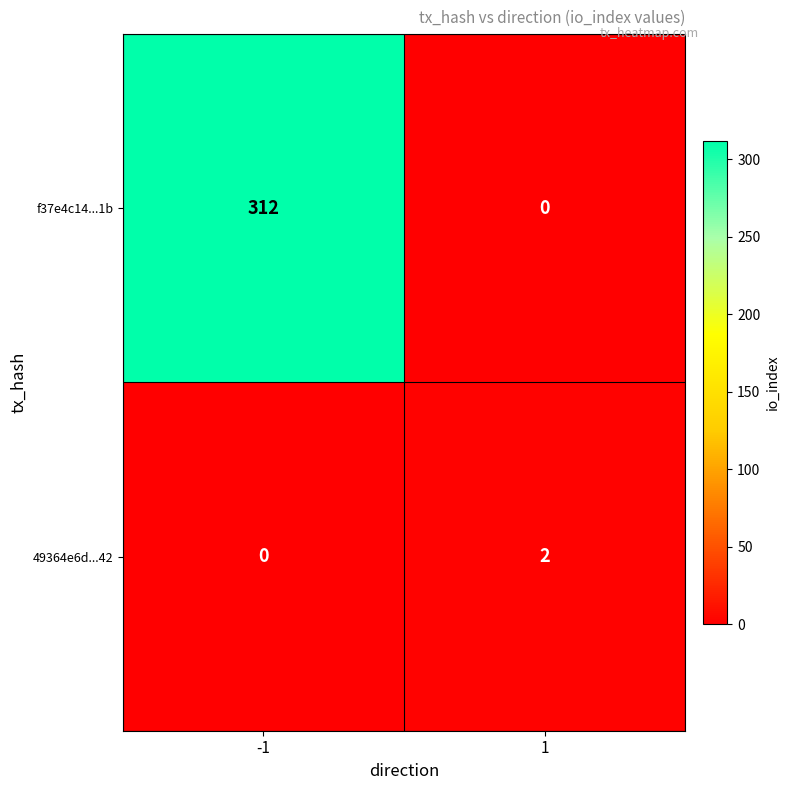

The 49364e6d...42 series shows 0 at -1. True or false?

True